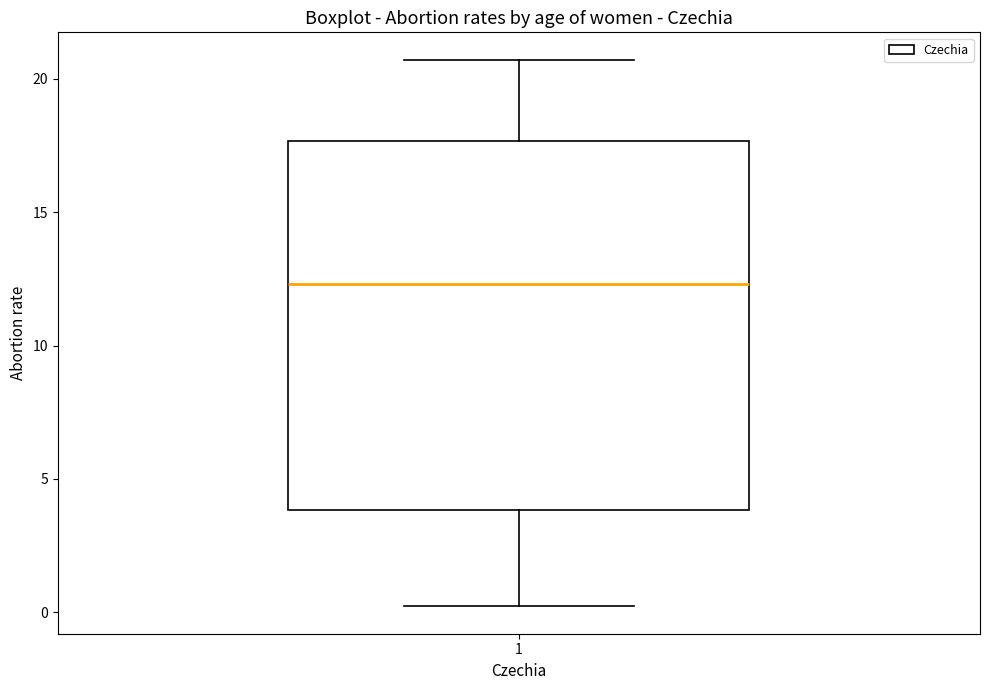

Where is the lower edge of the box at x = 1 on the y-axis? The values are not printed on the chart, so give them approximately, as read against the axis.

4.0